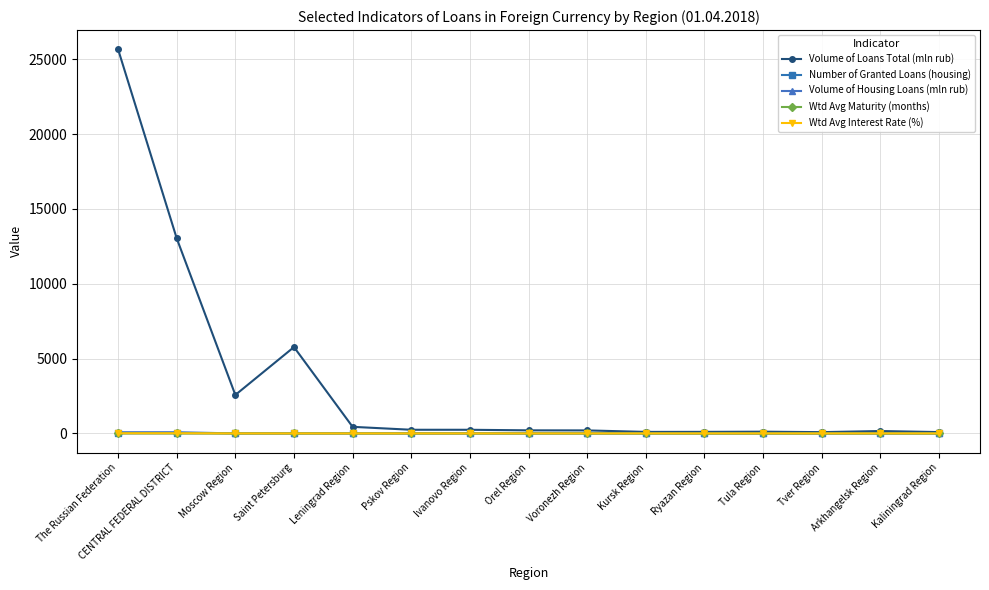

What is the maximum value shown in the chart?

25674.0